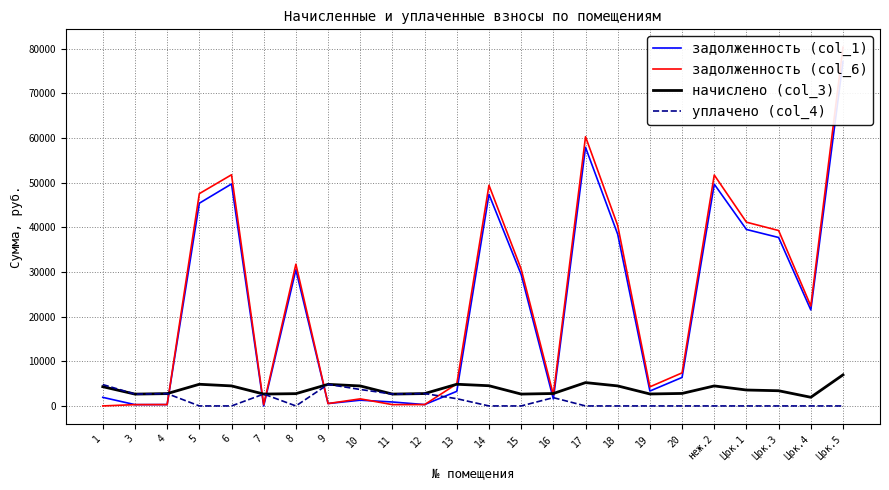

Which has a higher value, 4 or 7?

4